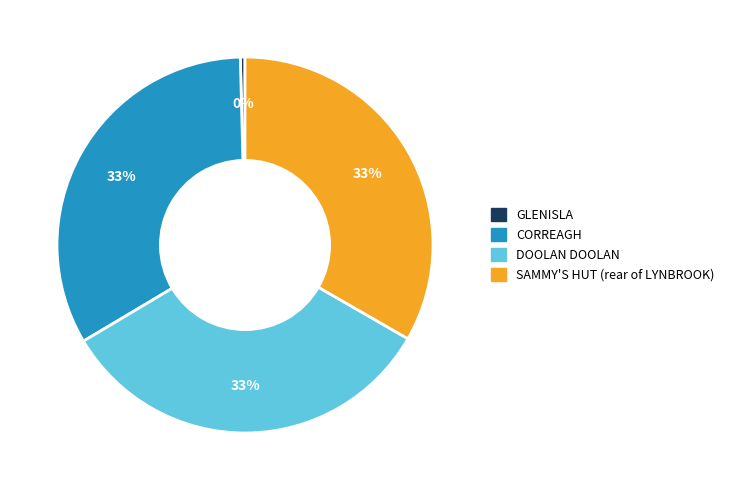

Is it true that CORREAGH is 33% of the pie?

True